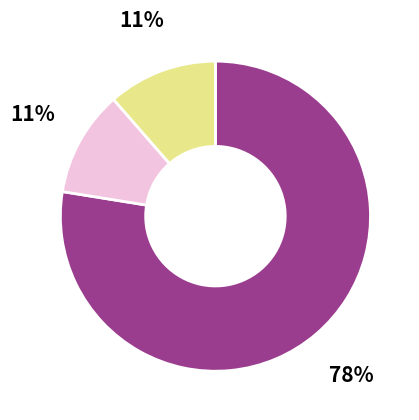

Is there any slice that represents more than half of the pie?

Yes